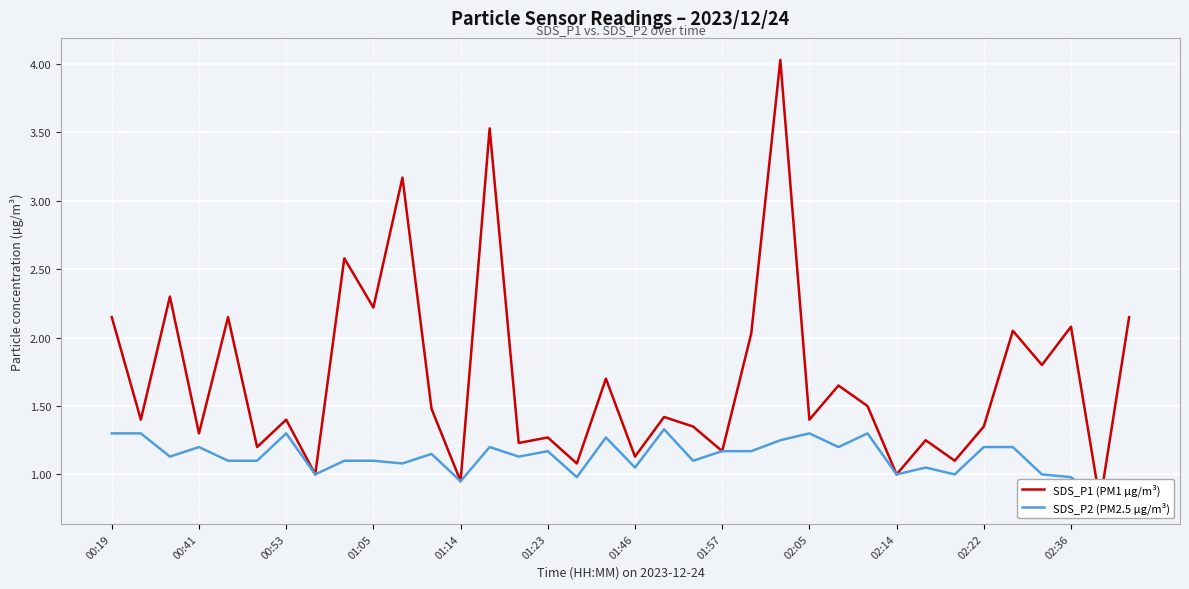

How many lines are shown in the chart?

2